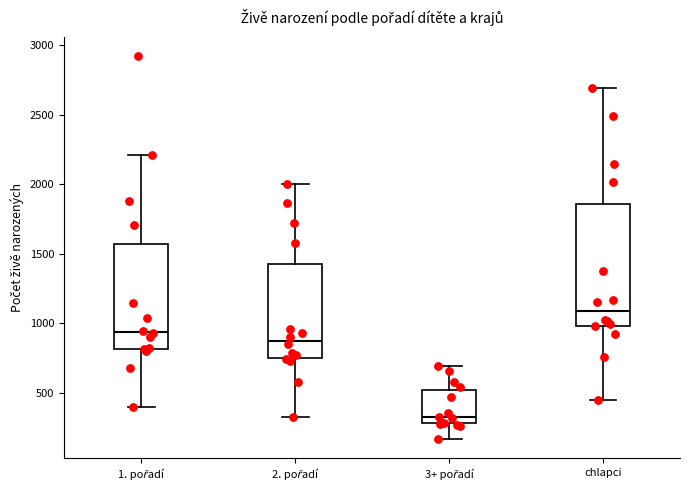

Reading left to right, read every box against the y-axis: the position of its median line, the range the box covers, and the ends of its whiskers. The values are not printed on the chart, so give them approximately, as read against the axis.

1. pořadí: median 950, box 800 to 1550, whiskers 400 to 2200
2. pořadí: median 900, box 750 to 1400, whiskers 350 to 2000
3+ pořadí: median 300 (just above the box's lower edge), box 300 to 500, whiskers 150 to 700
chlapci: median 1100, box 1000 to 1850, whiskers 450 to 2700